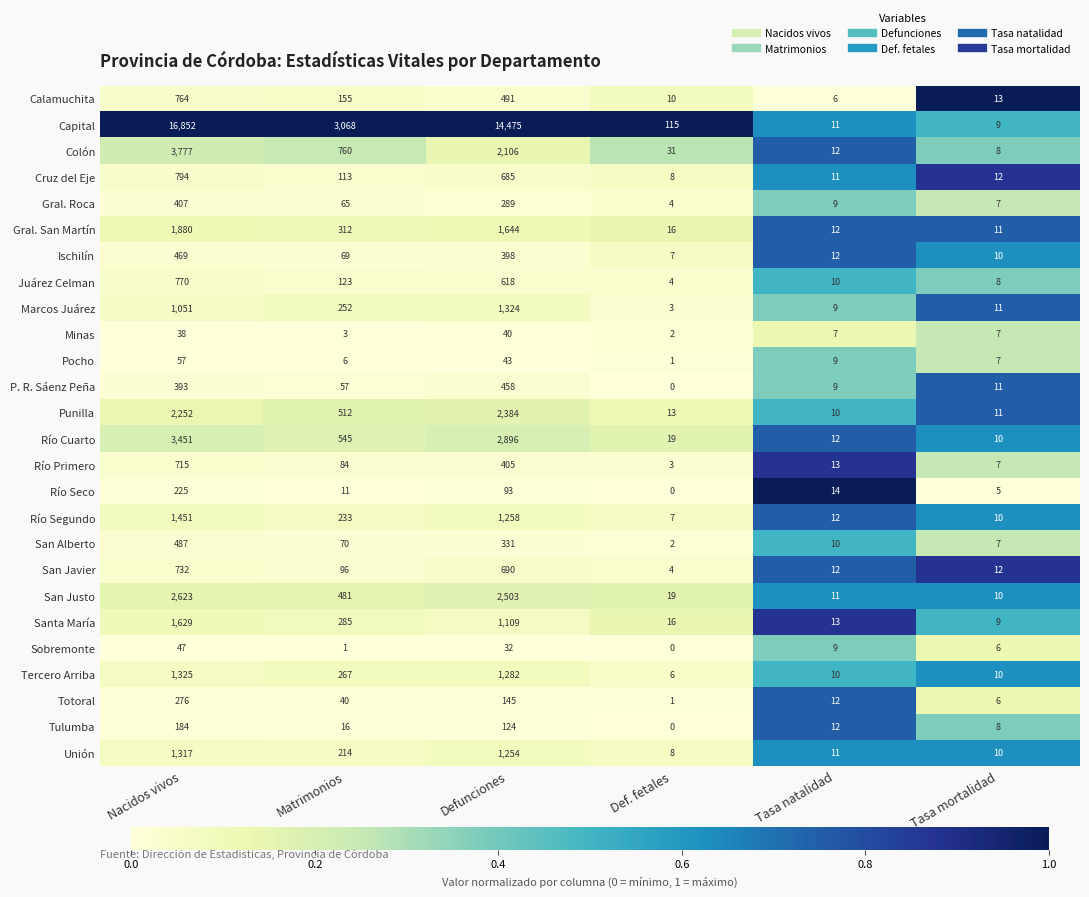

What is the total value across all series at Matrimonios?

7838